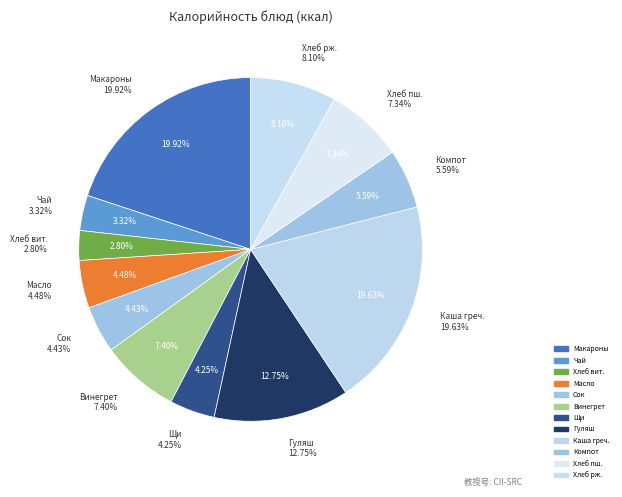

How many slices are in this pie chart?

12